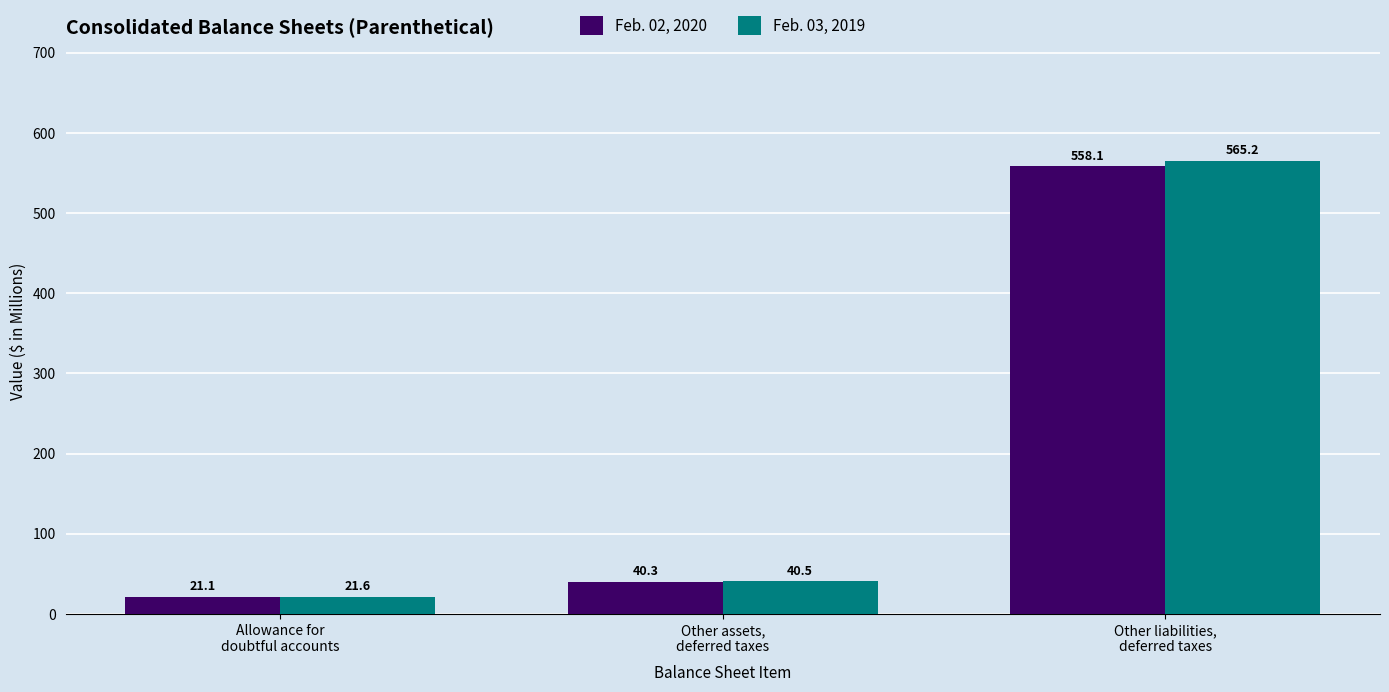

What are all the series names shown in the legend?

Feb. 02, 2020, Feb. 03, 2019